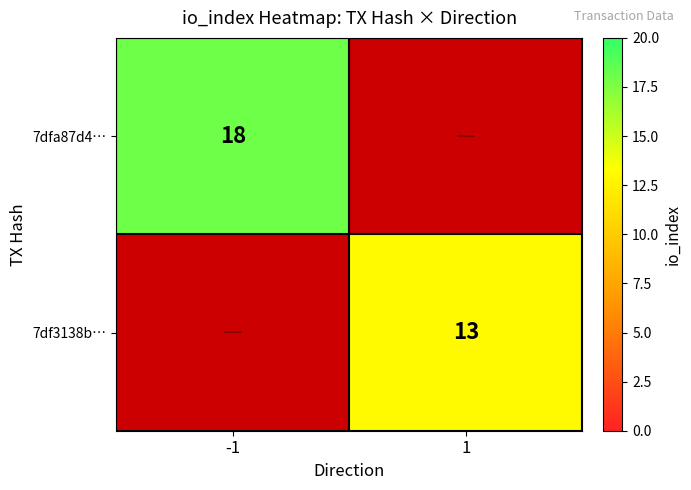

The 7dfa87d4… series shows 6.0 at -1. True or false?

False